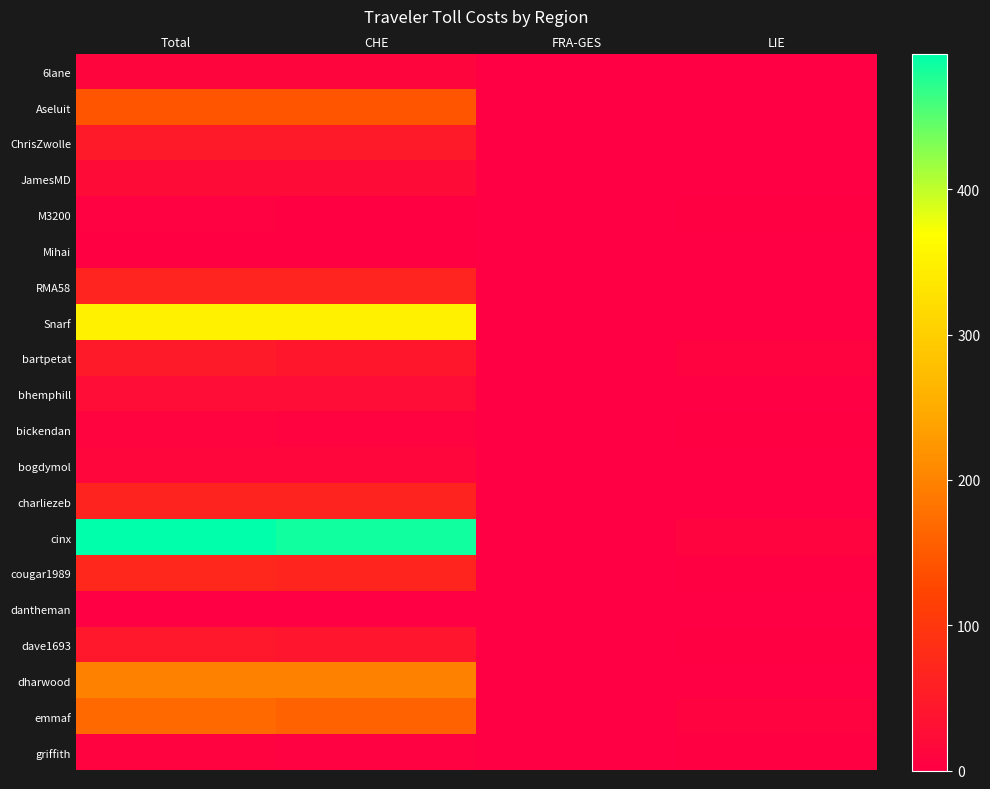

How many data points does each series have?

4